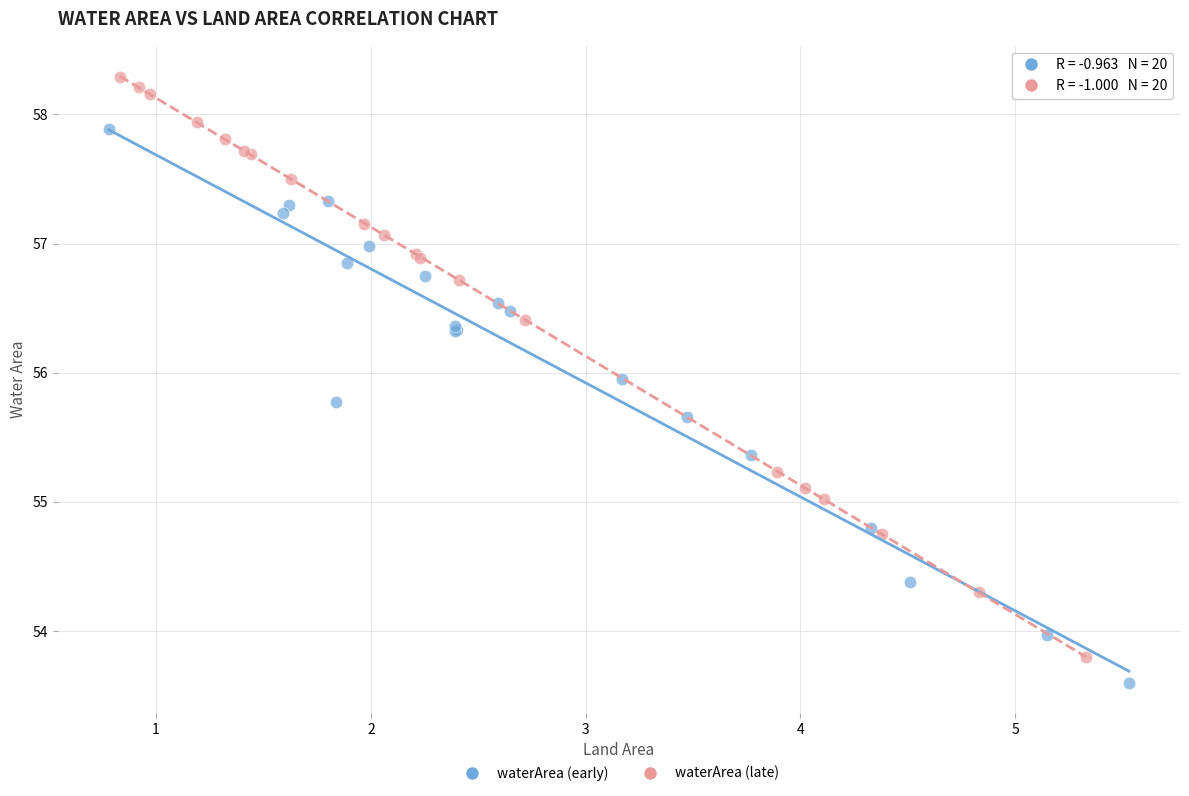

Which series reaches the maximum Y coordinate?

waterArea (late)